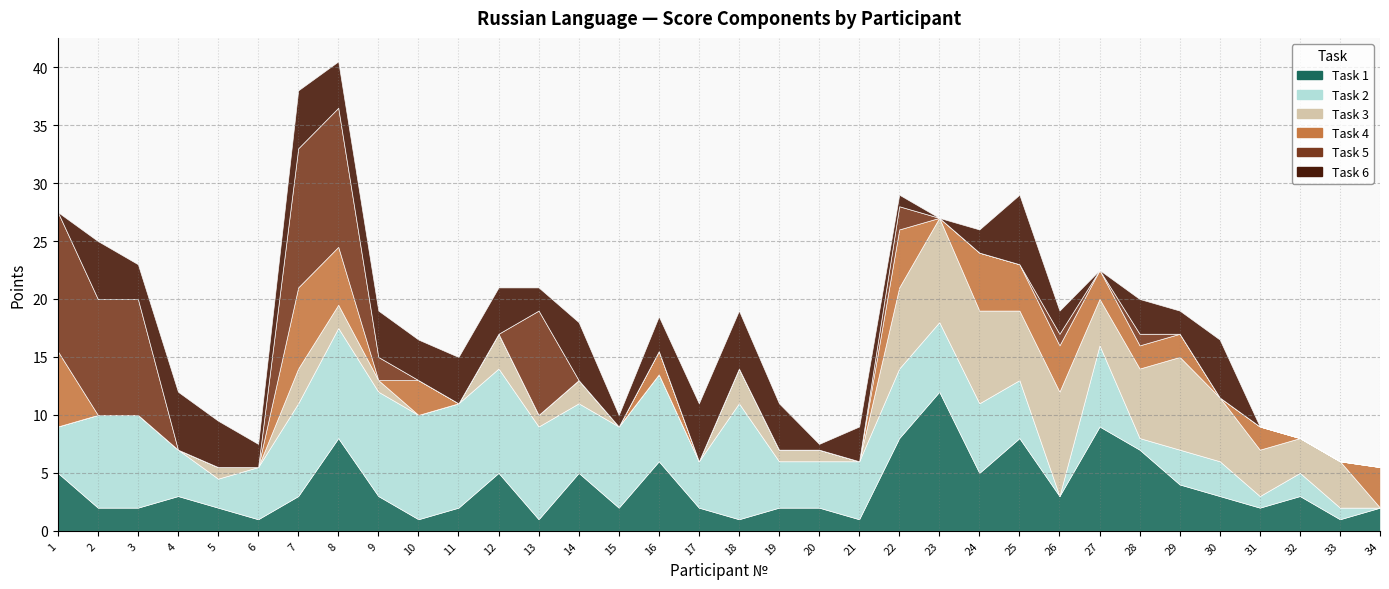

How many values in Task 4 are above zero?

14